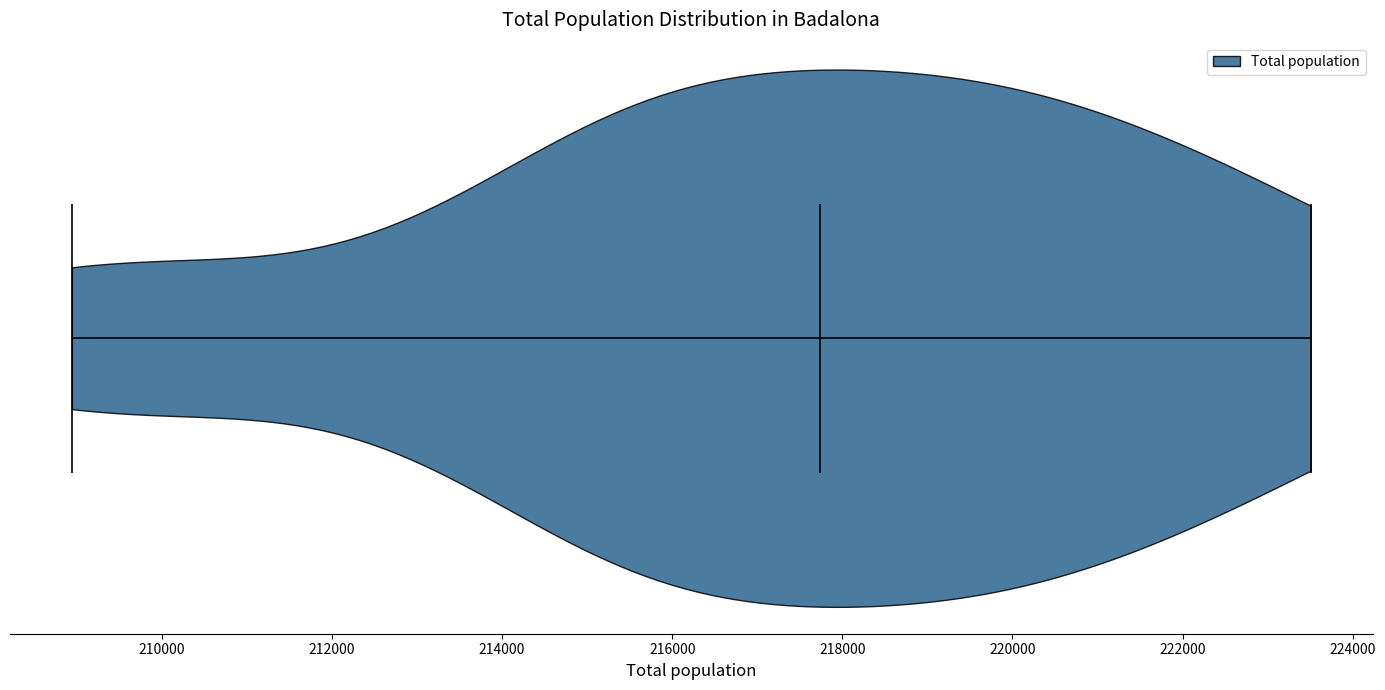

Read this violin plot against the x-axis: where its median line is, and the lowest and highest points the violin reaches. The values are not printed on the chart, so give them approximately, as read against the axis.

median line 217800, lowest point 209000, highest point 223600